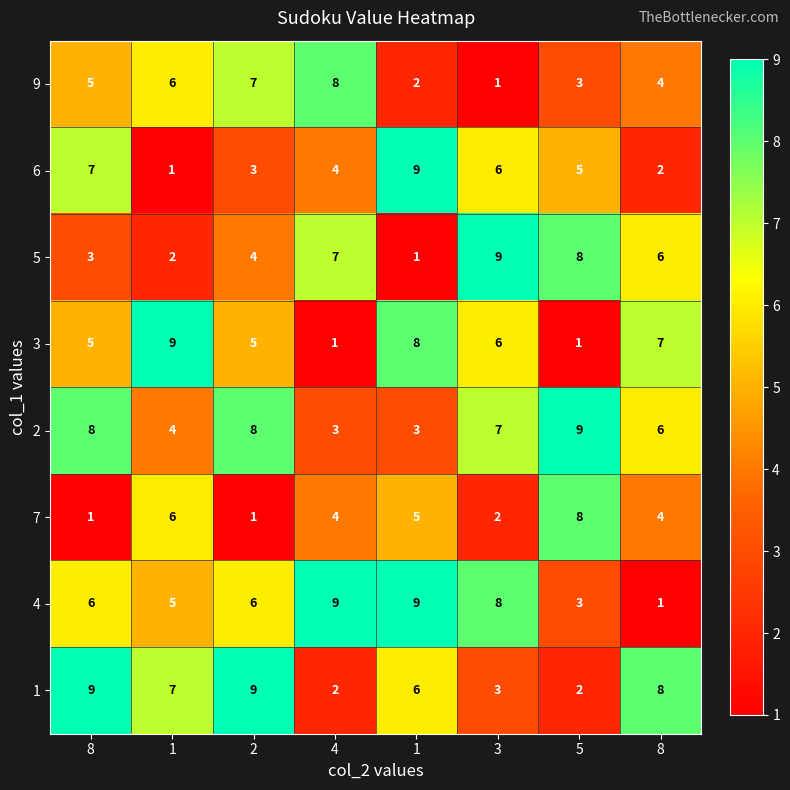

Rank the series by their maximum value, from highest to lowest.

6, 5, 3, 2, 4, 1, 9, 7